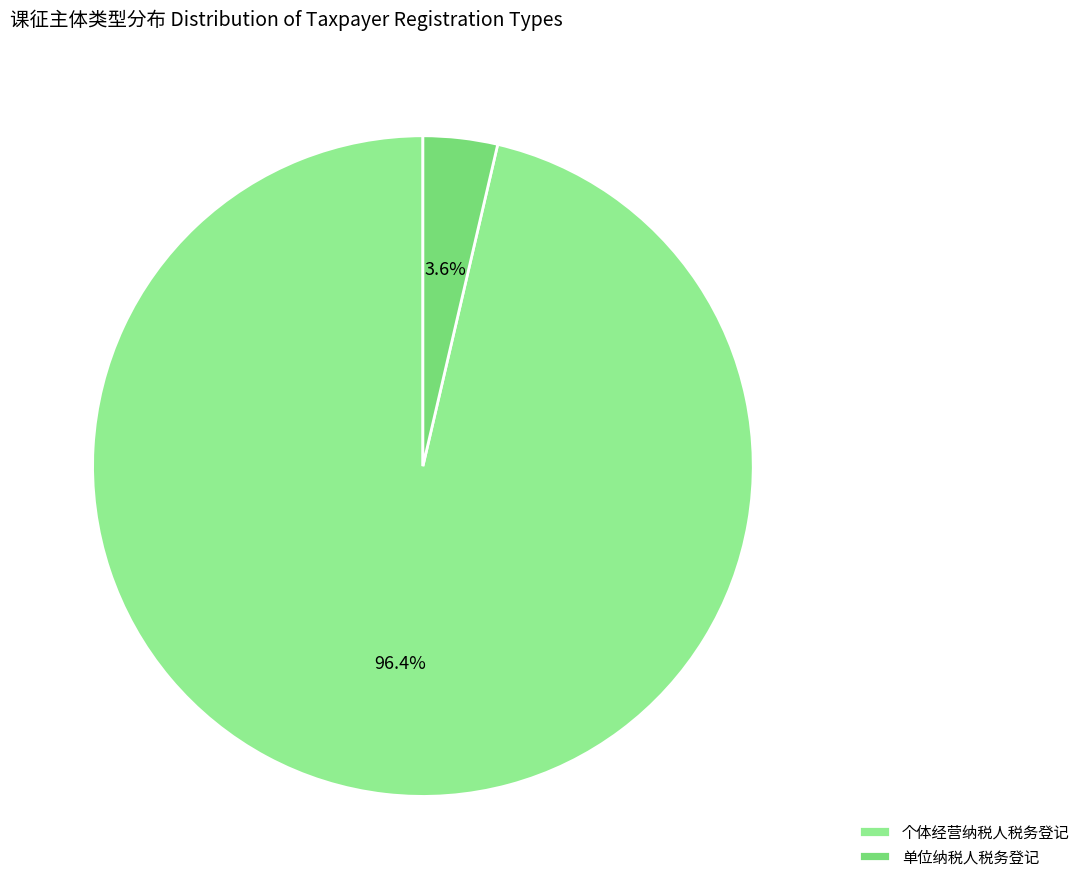

To the nearest percent, what portion does 个体经营纳税人税务登记 represent?

96%